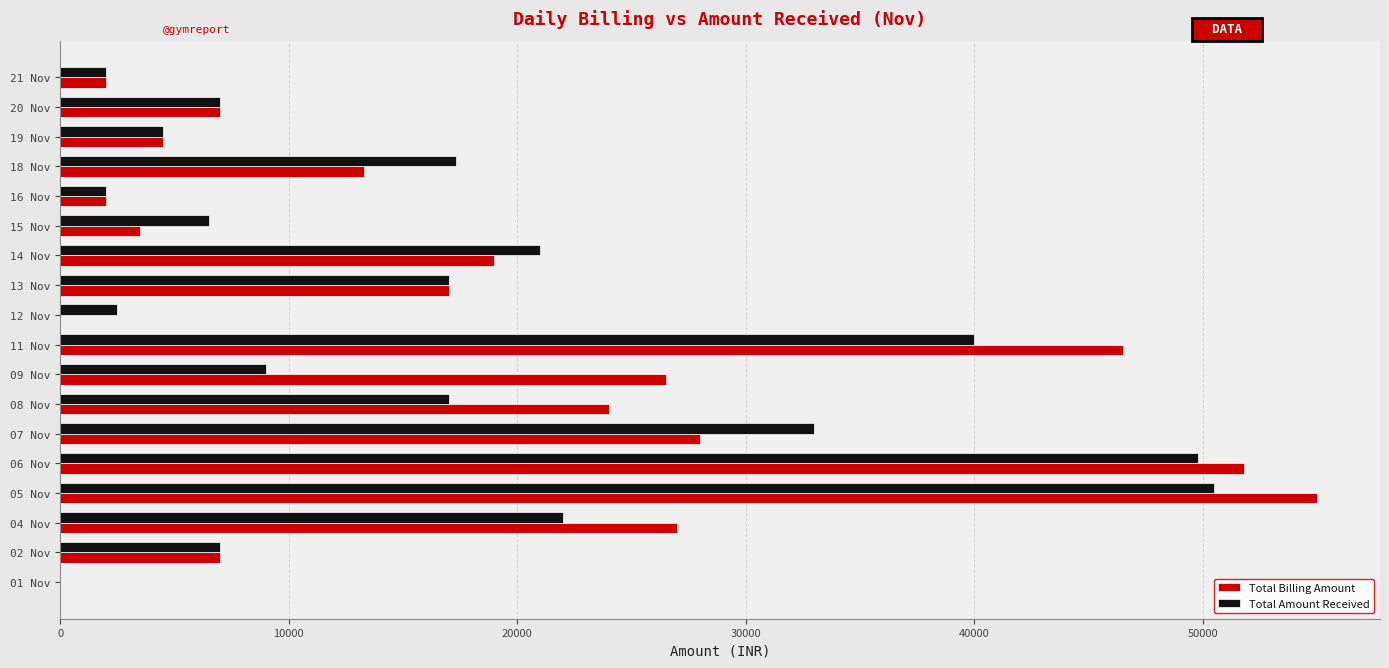

The value of Total Billing Amount at 20 Nov is 7000. True or false?

True